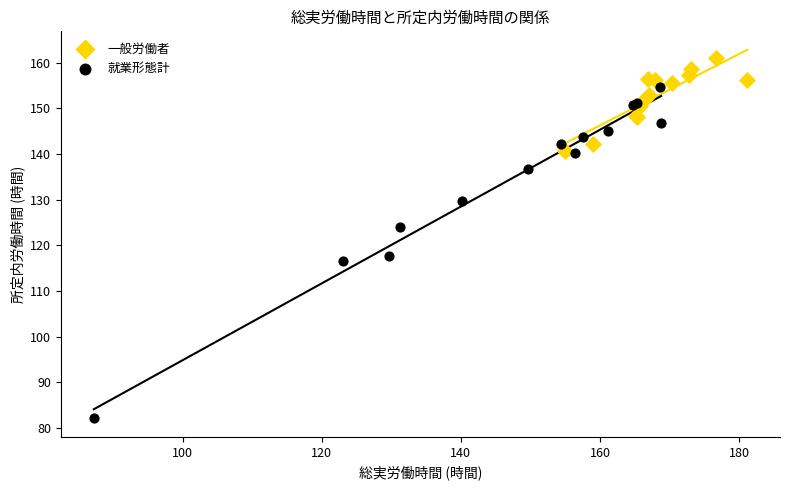

Which series has the widest spread of Y values?

就業形態計